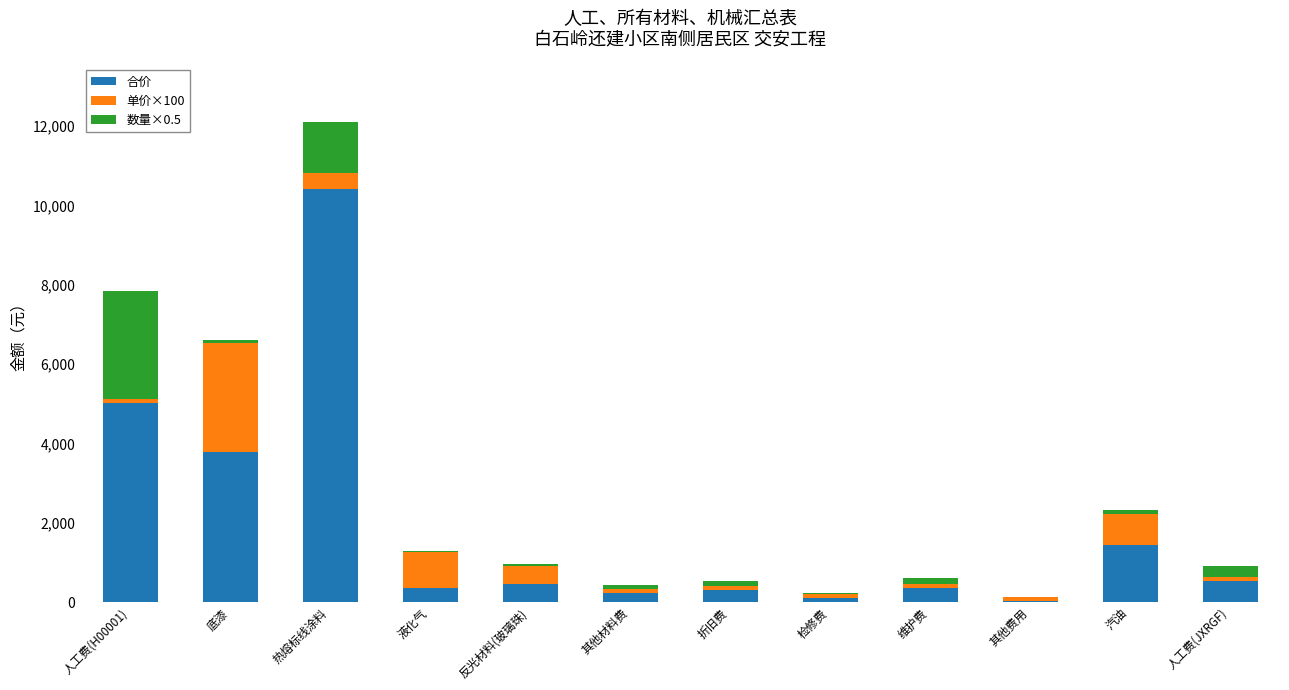

The value of 合价 at 人工费(H00001) is 5018.5. True or false?

True